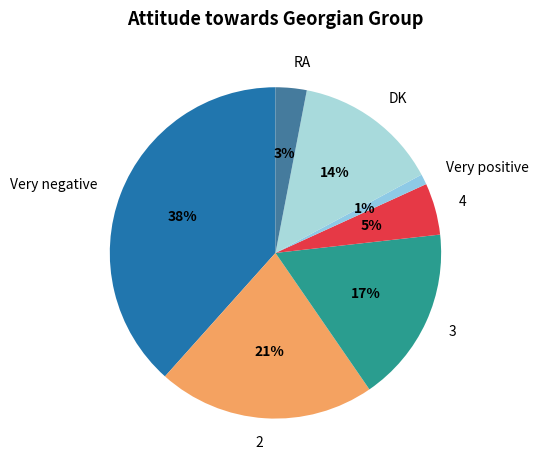

Is it true that RA is 3% of the pie?

True